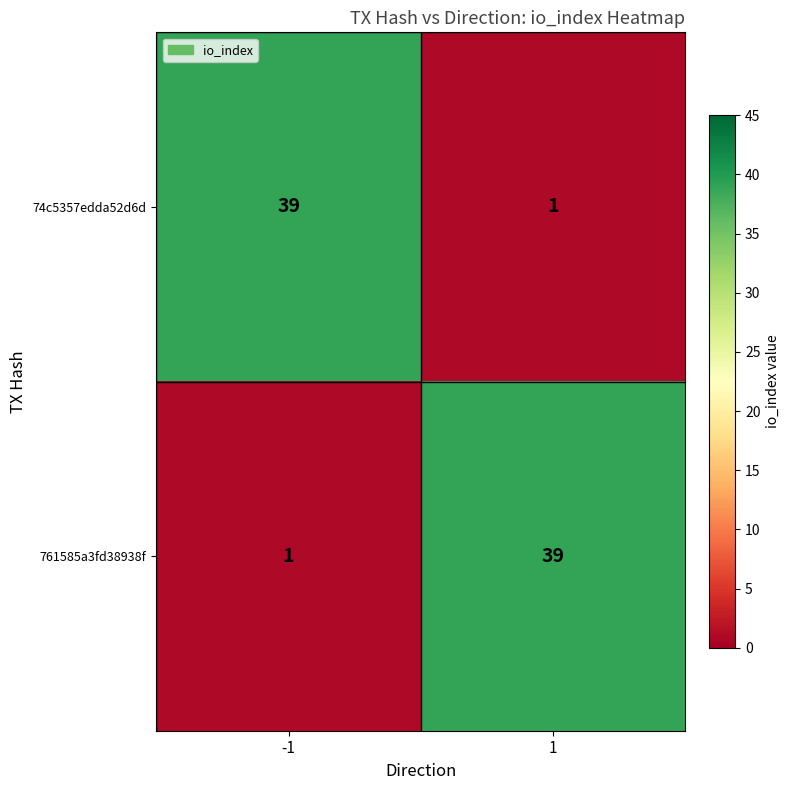

The 74c5357edda52d6d series shows 39 at -1. True or false?

True